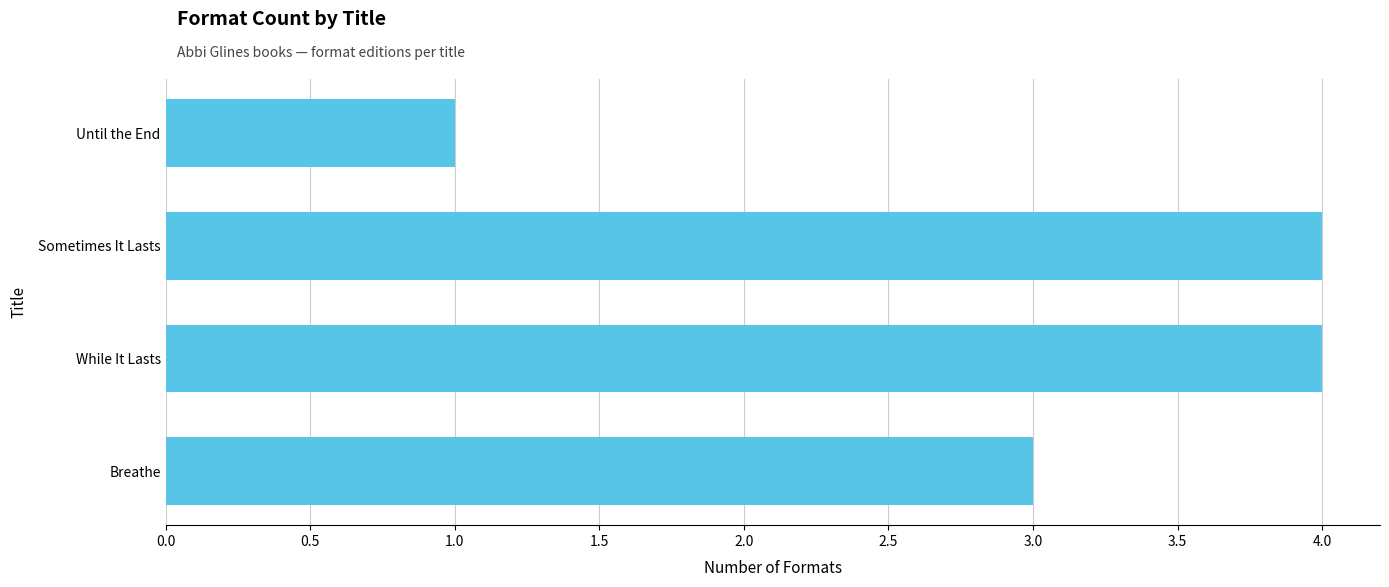

What is the maximum value shown in the chart?

4